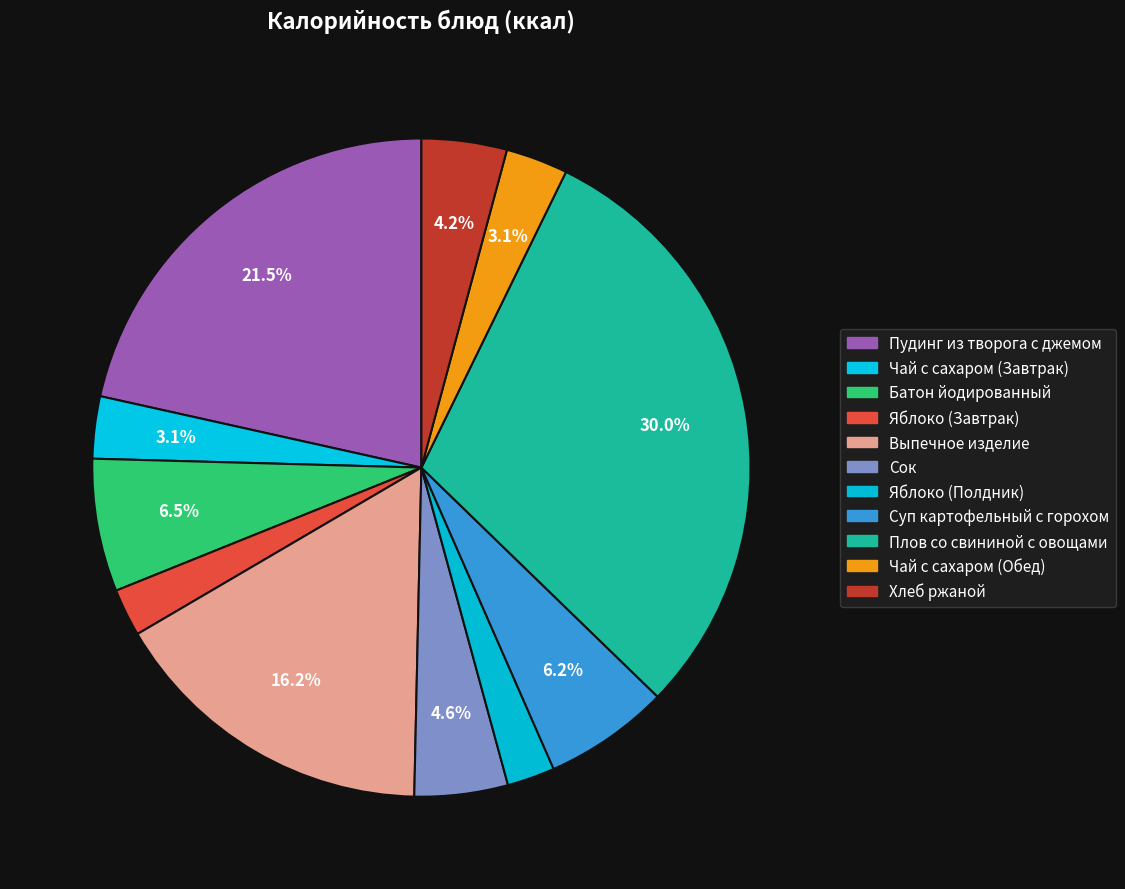

How many segments does this pie chart have?

11